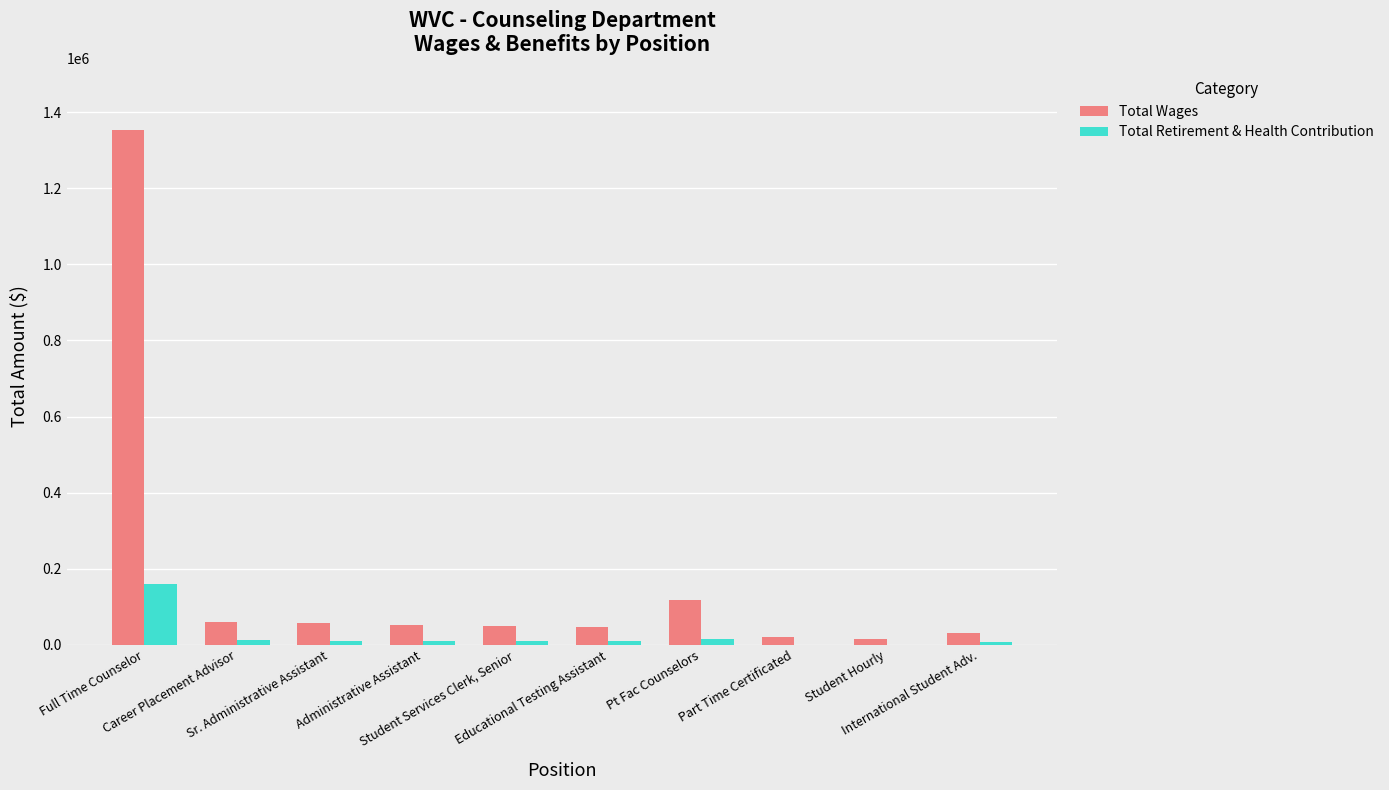

How many groups of bars are there?

10